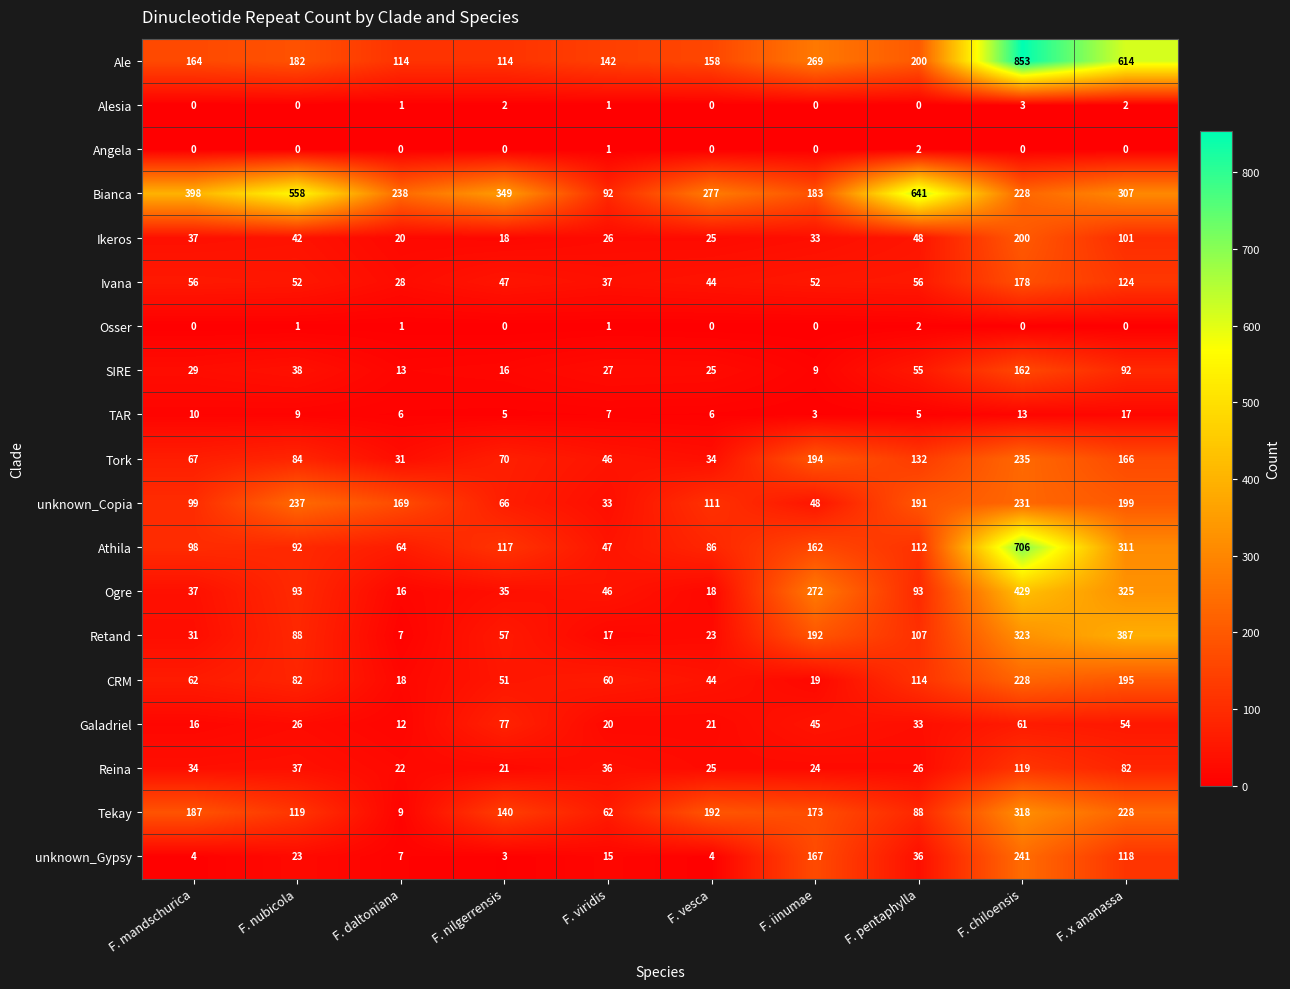

List the labels in order of Ikeros value, largest first.

F. chiloensis, F. x ananassa, F. pentaphylla, F. nubicola, F. mandschurica, F. iinumae, F. viridis, F. vesca, F. daltoniana, F. nilgerrensis